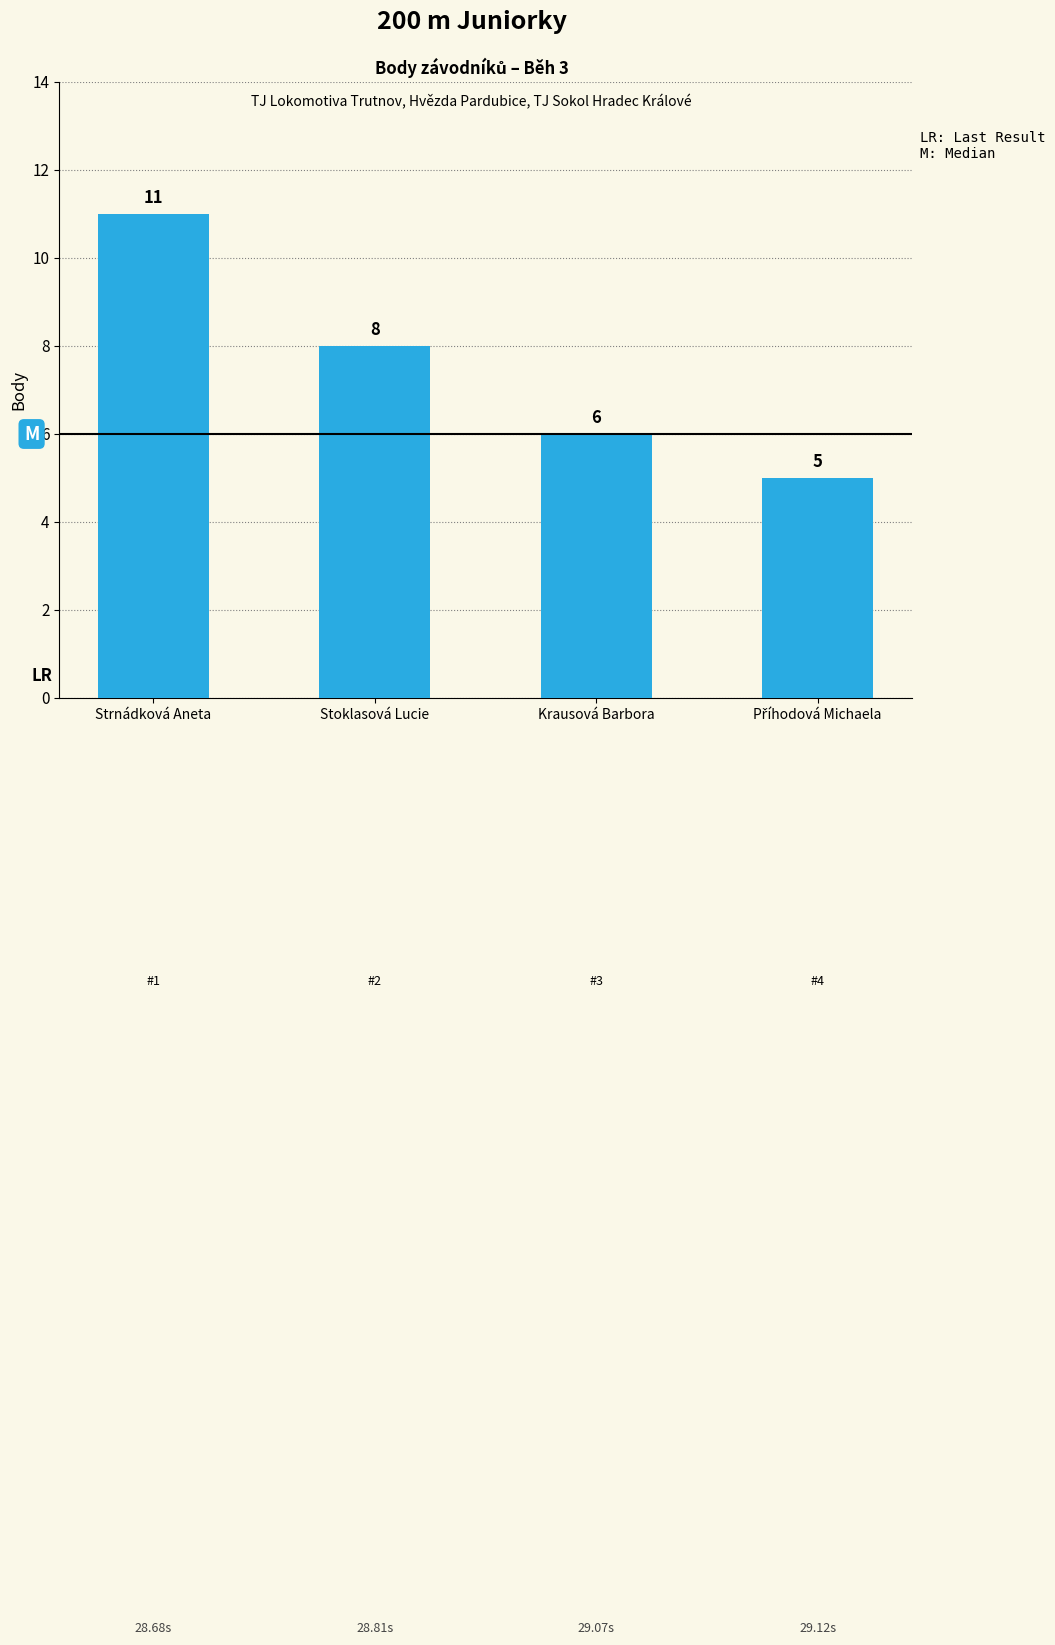

How many distinct data groups are displayed?

1